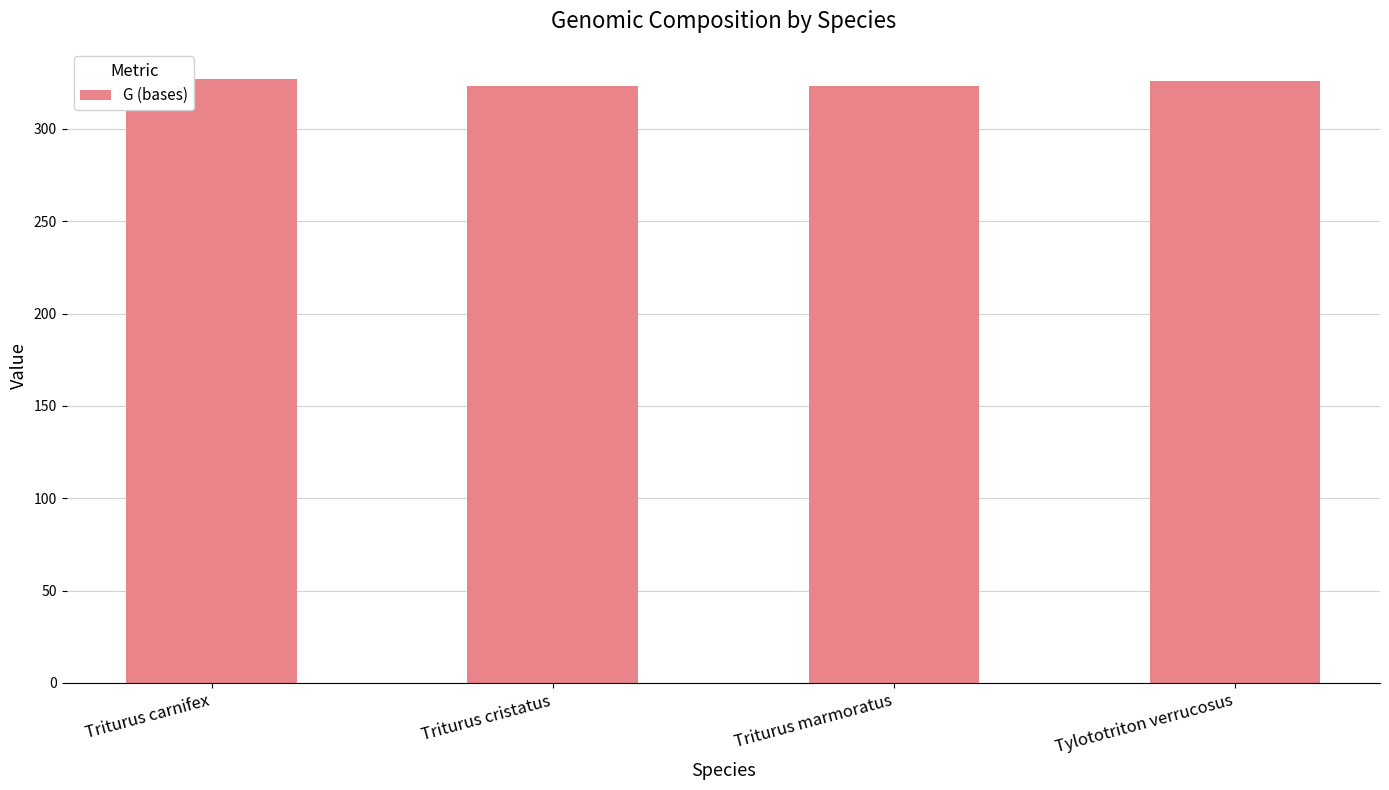

Is it true that the value at Triturus carnifex is 67?

False